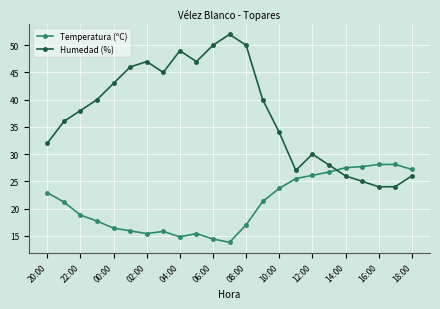

What is the greatest value displayed?

52.0